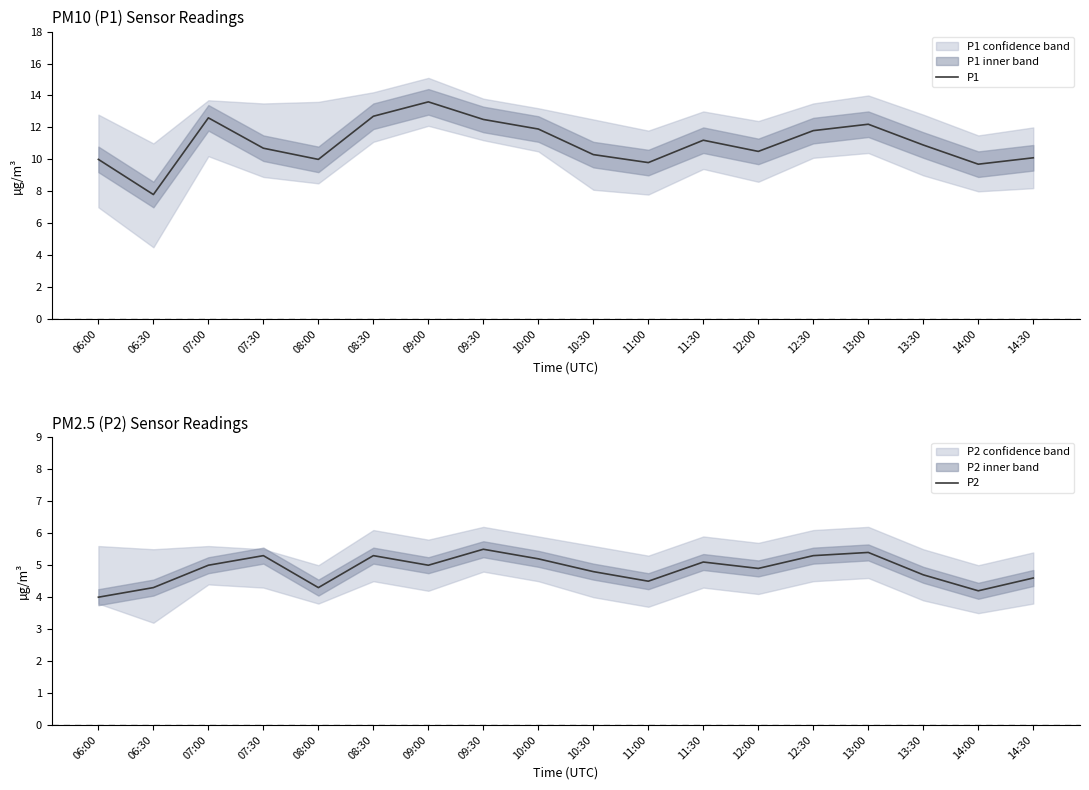

What is the value of the P1 point at the 13th from the left?

10.5